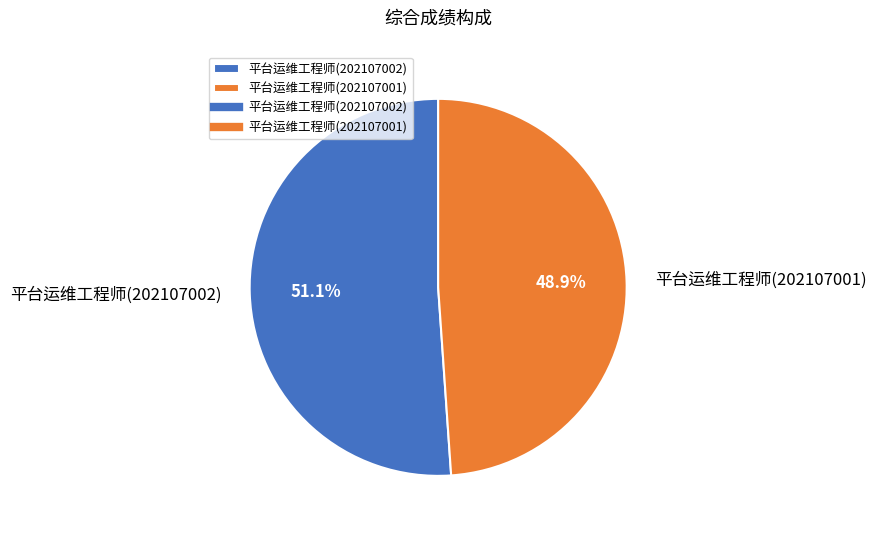

What is the smallest slice in the pie chart?

平台运维工程师(202107001)